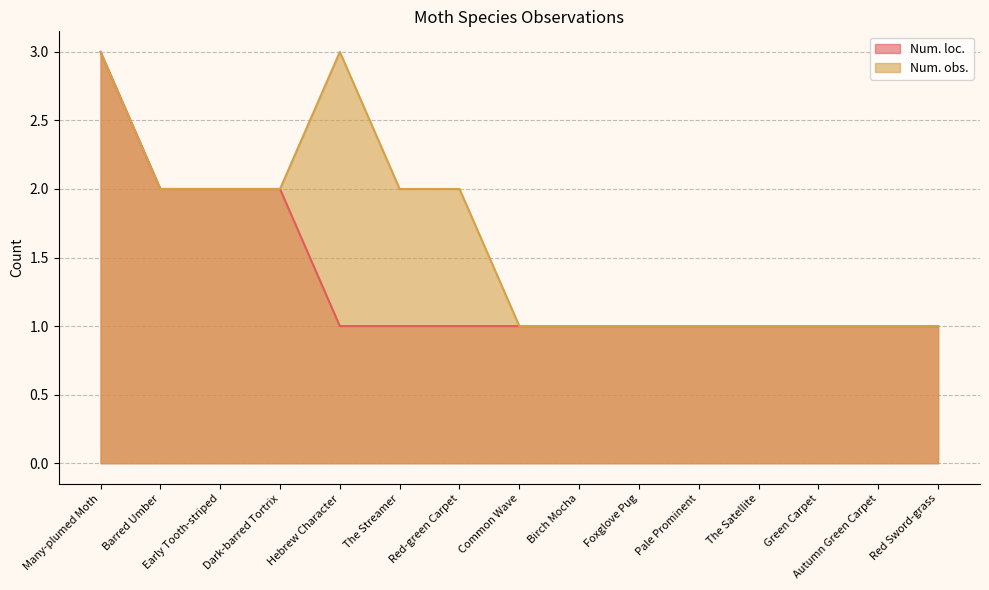

Reading right to left, what are all the values shown in this chart?

Num. loc.: Red Sword-grass=1	Autumn Green Carpet=1	Green Carpet=1	The Satellite=1	Pale Prominent=1	Foxglove Pug=1	Birch Mocha=1	Common Wave=1	Red-green Carpet=1	The Streamer=1	Hebrew Character=1	Dark-barred Tortrix=2	Early Tooth-striped=2	Barred Umber=2	Many-plumed Moth=3
Num. obs.: Red Sword-grass=1	Autumn Green Carpet=1	Green Carpet=1	The Satellite=1	Pale Prominent=1	Foxglove Pug=1	Birch Mocha=1	Common Wave=1	Red-green Carpet=2	The Streamer=2	Hebrew Character=3	Dark-barred Tortrix=2	Early Tooth-striped=2	Barred Umber=2	Many-plumed Moth=3